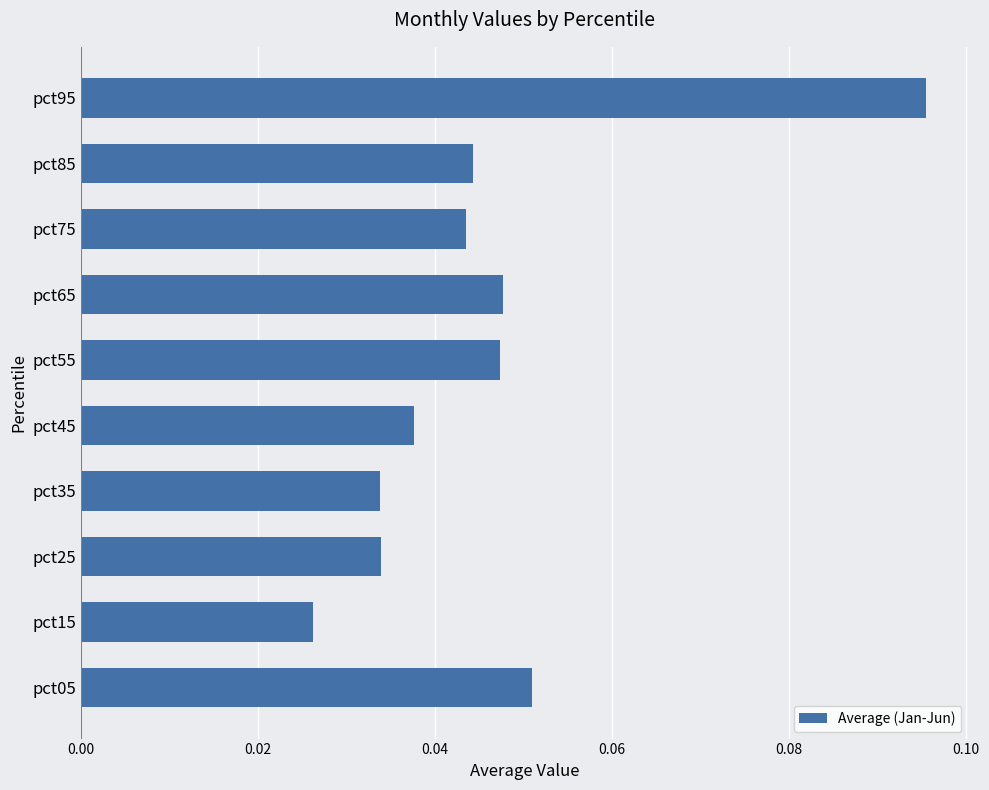

Does the chart contain any negative values?

No